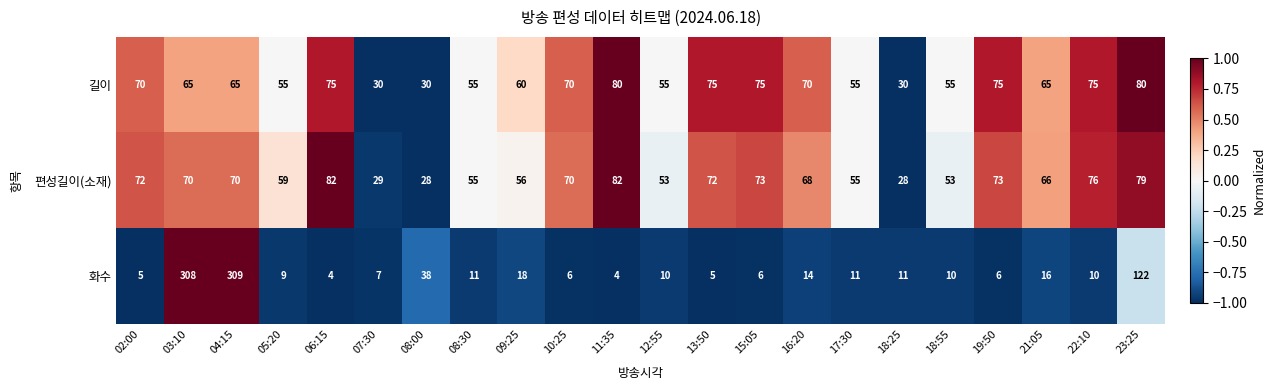

What is the difference between the second highest and minimum values in the 편성길이(소재) series?

54